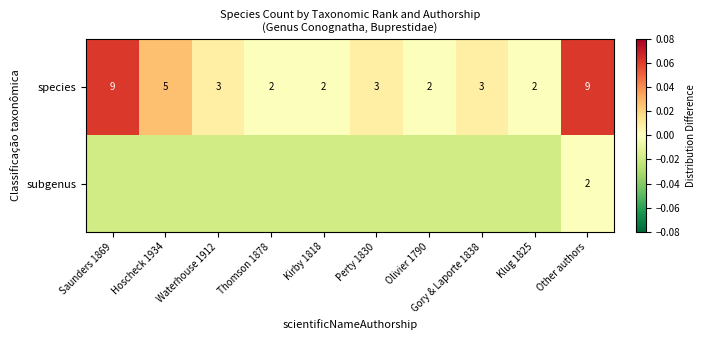

Rank the categories by subgenus value from highest to lowest.

Other authors, Saunders 1869, Hoscheck 1934, Waterhouse 1912, Thomson 1878, Kirby 1818, Perty 1830, Olivier 1790, Gory & Laporte 1838, Klug 1825